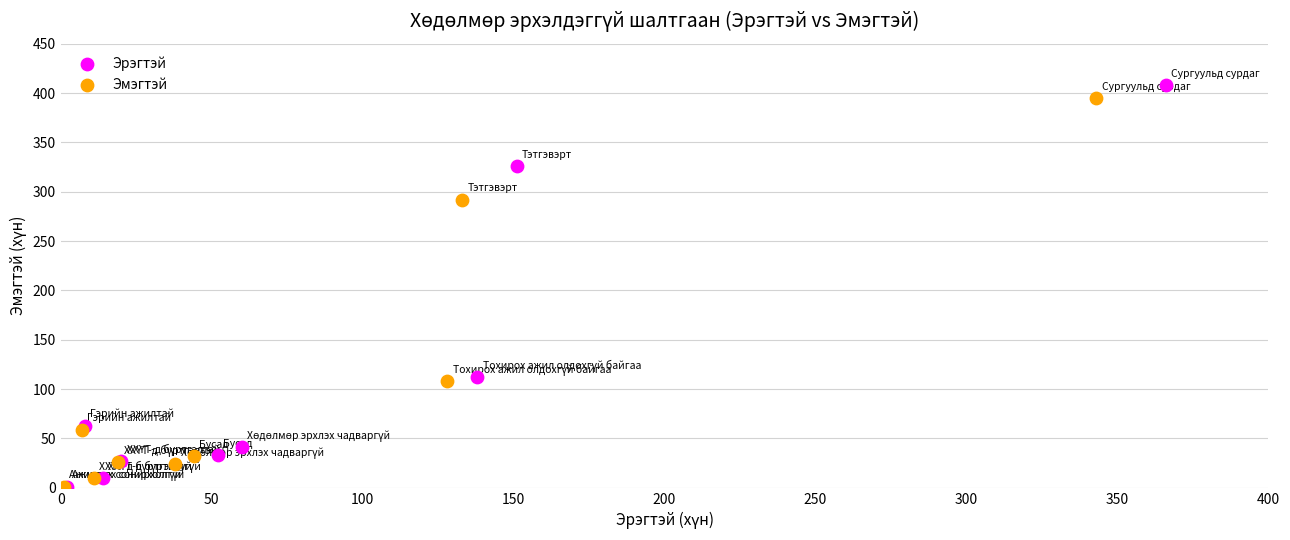

Which series has the widest spread of Y values?

Эрэгтэй